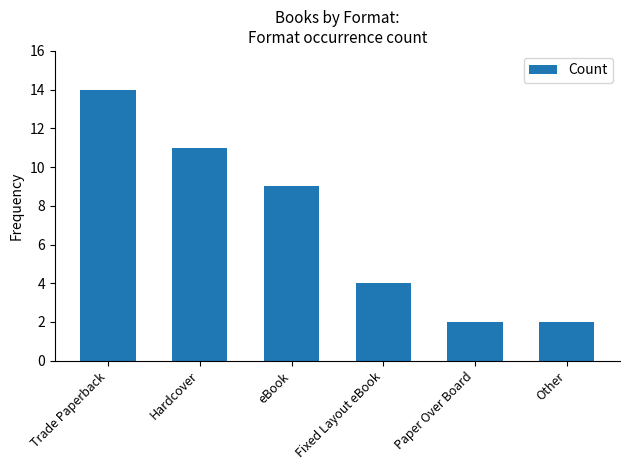

How many series are shown in this chart?

1